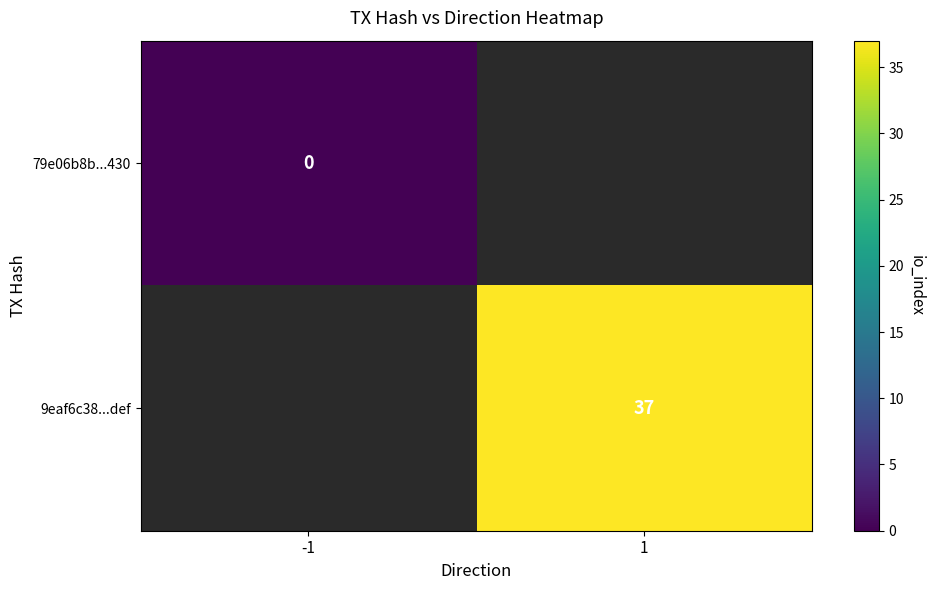

Which label corresponds to the smallest value in the chart?

-1